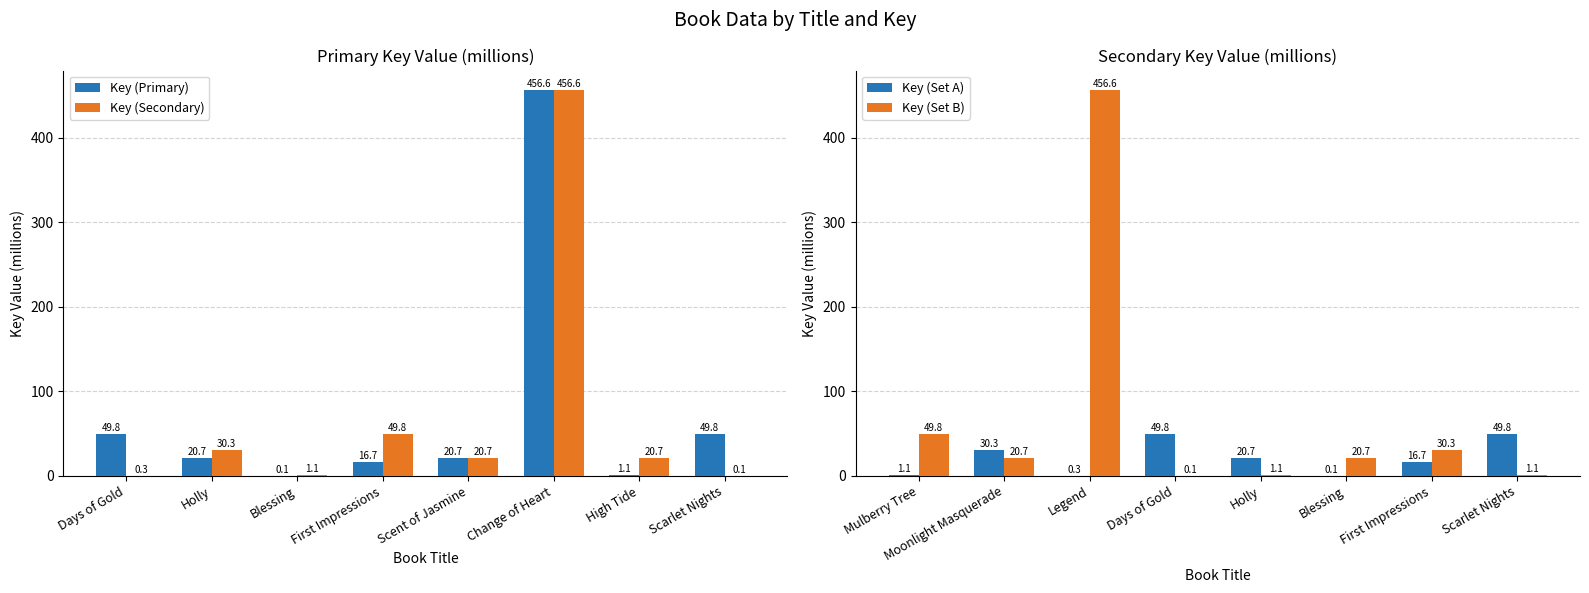

Is it true that Key (Primary) equals 456.6 at Change of Heart?

True